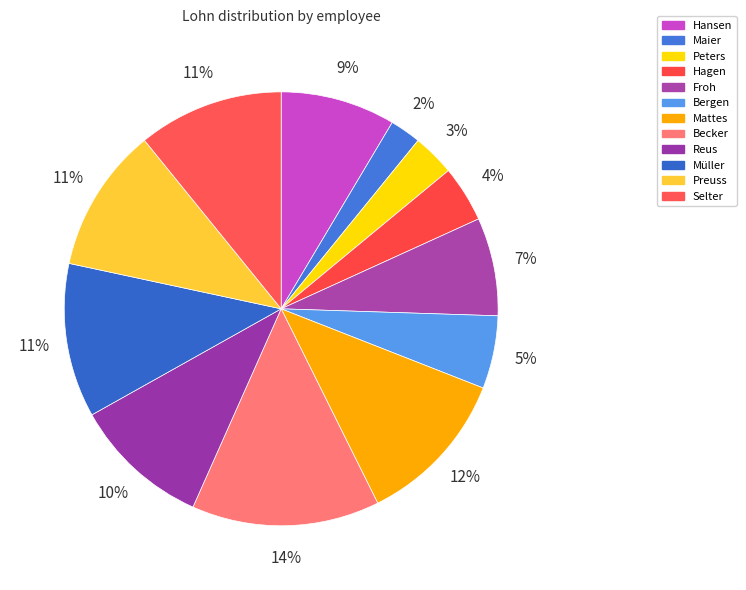

Rank the categories by value from highest to lowest.

Becker, Mattes, Müller, Selter, Preuss, Reus, Hansen, Froh, Bergen, Hagen, Peters, Maier